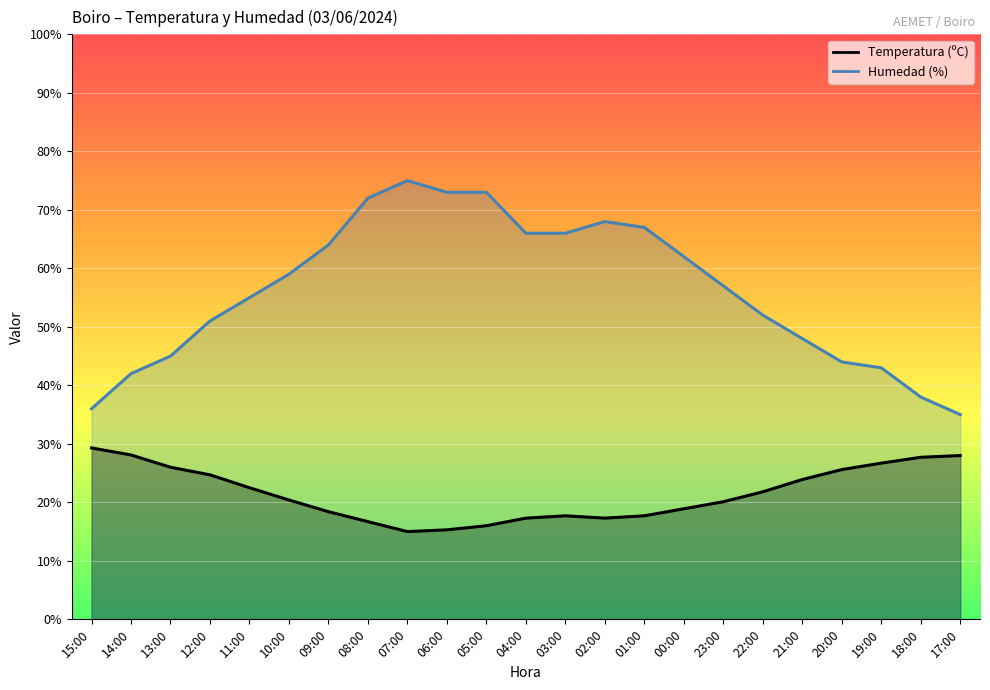

Reading left to right, what are all the values shown in this chart?

Temperatura (ºC): 15:00=29.3	14:00=28.1	13:00=26.0	12:00=24.7	11:00=22.5	10:00=20.4	09:00=18.4	08:00=16.7	07:00=15.0	06:00=15.3	05:00=16.0	04:00=17.3	03:00=17.7	02:00=17.3	01:00=17.7	00:00=18.9	23:00=20.1	22:00=21.8	21:00=23.9	20:00=25.6	19:00=26.7	18:00=27.7	17:00=28.0
Humedad (%): 15:00=36.0	14:00=42.0	13:00=45.0	12:00=51.0	11:00=55.0	10:00=59.0	09:00=64.0	08:00=72.0	07:00=75.0	06:00=73.0	05:00=73.0	04:00=66.0	03:00=66.0	02:00=68.0	01:00=67.0	00:00=62.0	23:00=57.0	22:00=52.0	21:00=48.0	20:00=44.0	19:00=43.0	18:00=38.0	17:00=35.0